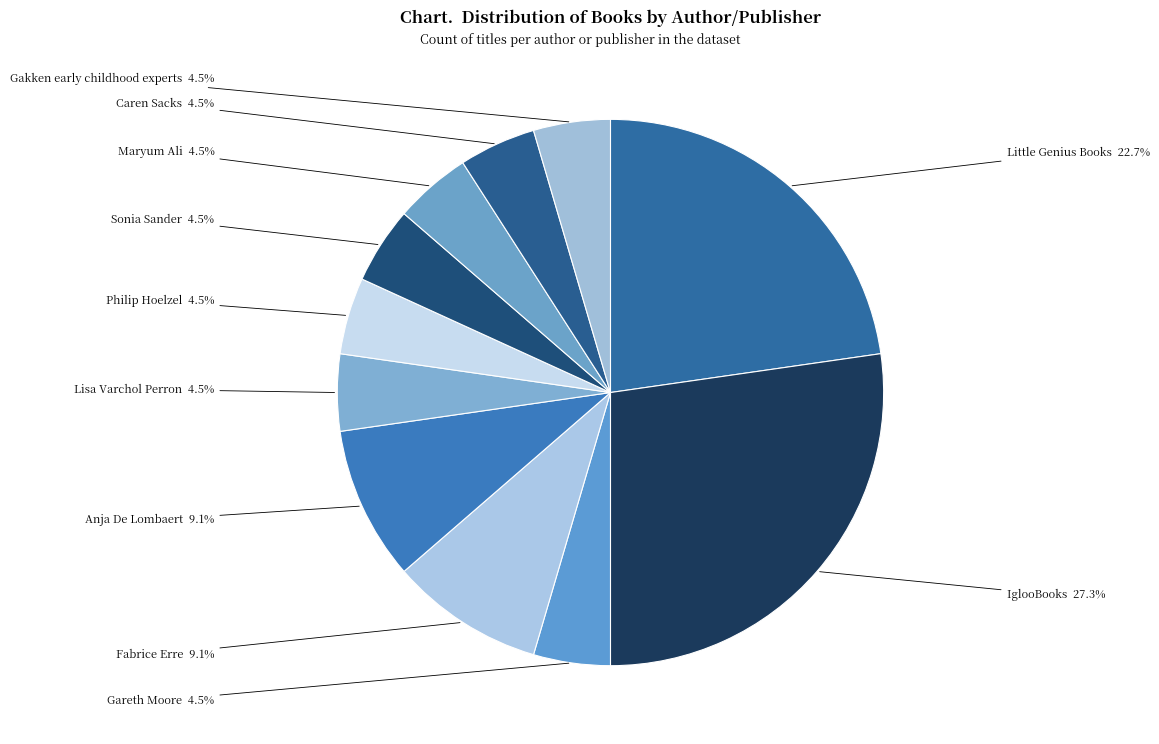

How many segments does this pie chart have?

11